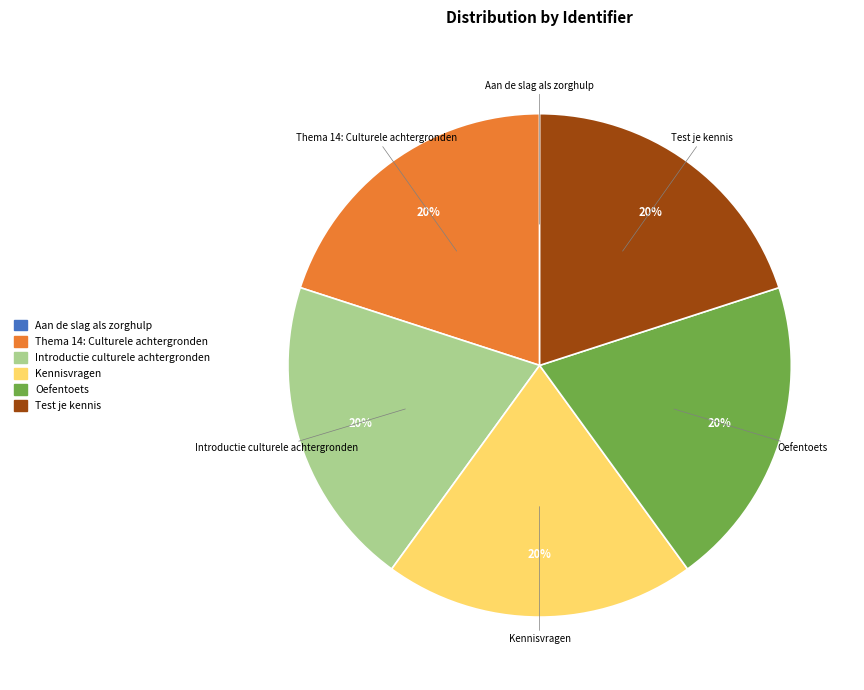

Is it true that Test je kennis is 20% of the pie?

True